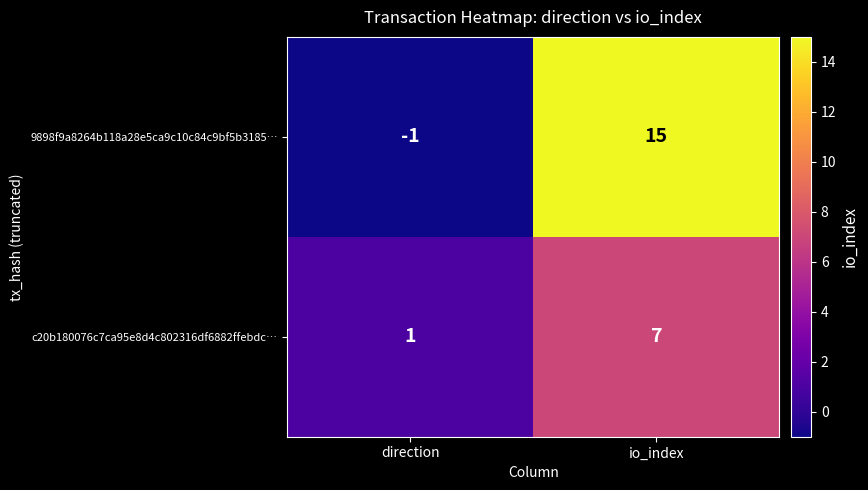

List the series in order of their overall mean, highest first.

9898f9a8264b118a28e5ca9c10c84c9bf5b3185…, c20b180076c7ca95e8d4c802316df6882ffebdc…